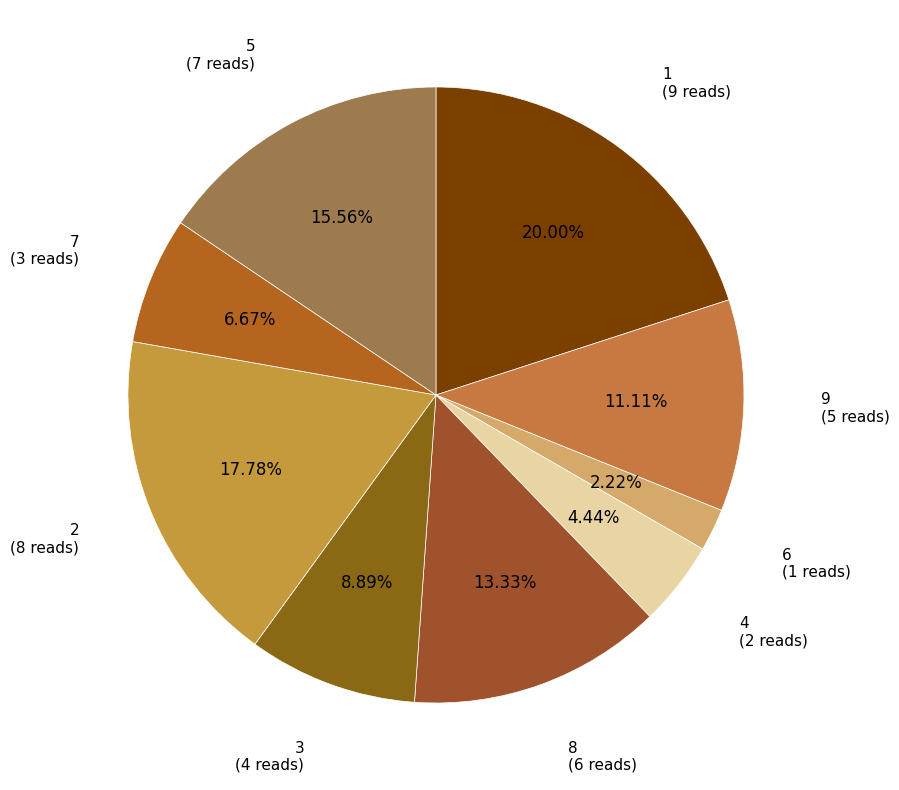

Is there a majority slice in this chart?

No